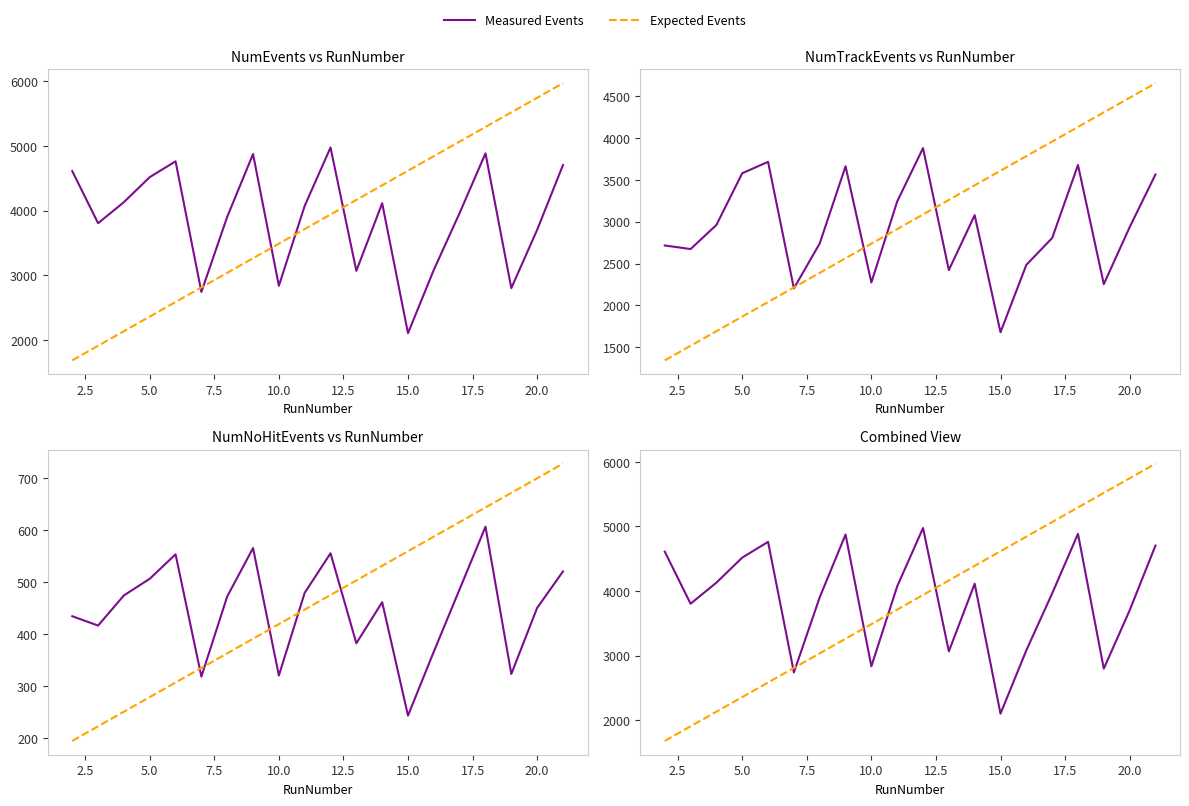

The Expected Events series shows 1661.3 at 12.5. True or false?

False